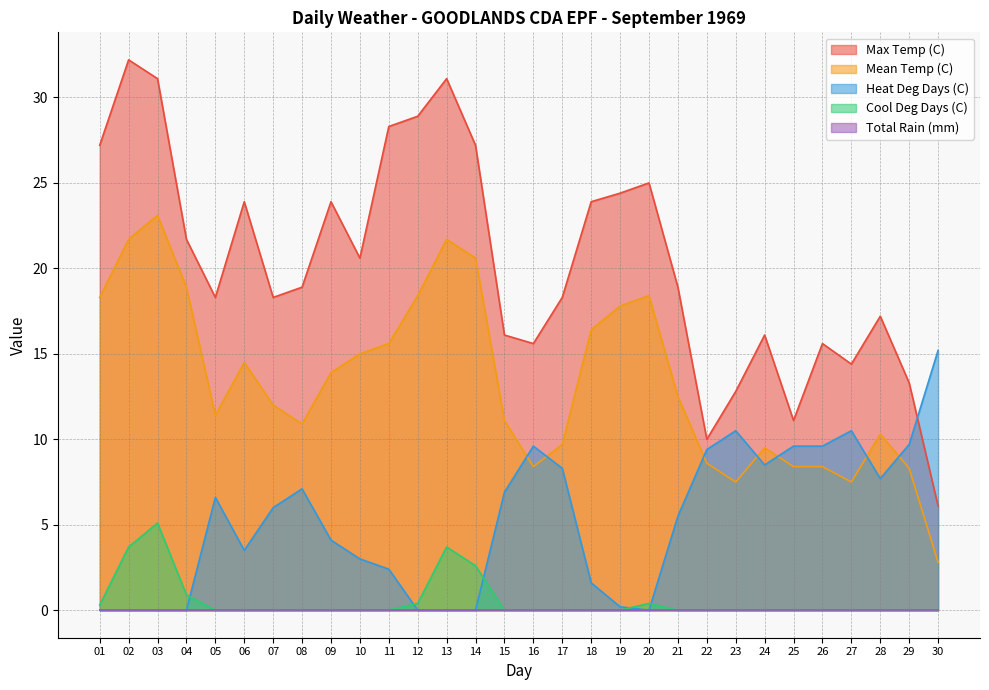

What is the difference between the highest and lowest values at 12?

28.9